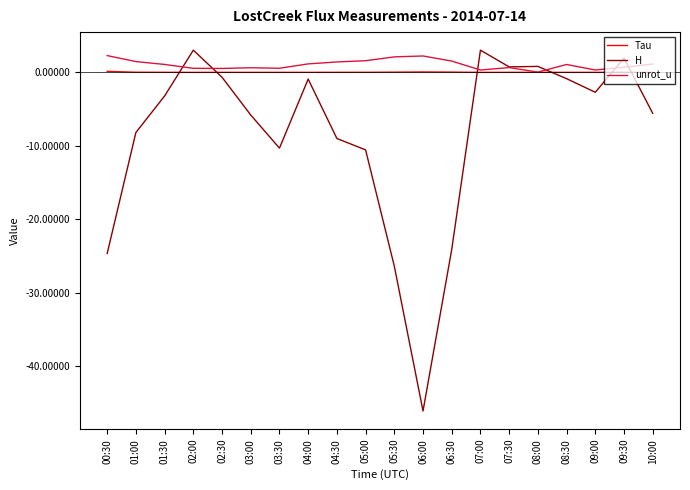

At how many categories does at least one series exceed -41?

20